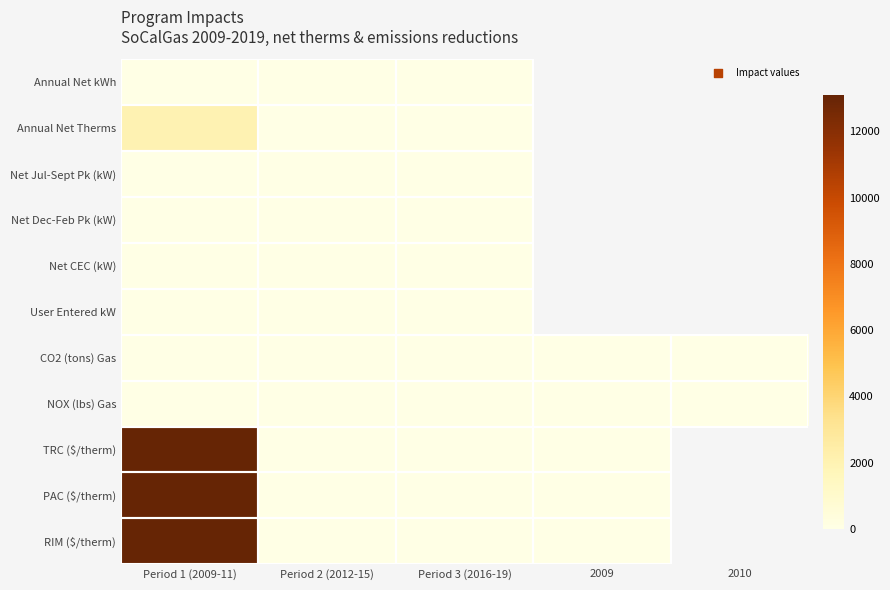

What is the maximum value shown in the chart?

13103.0